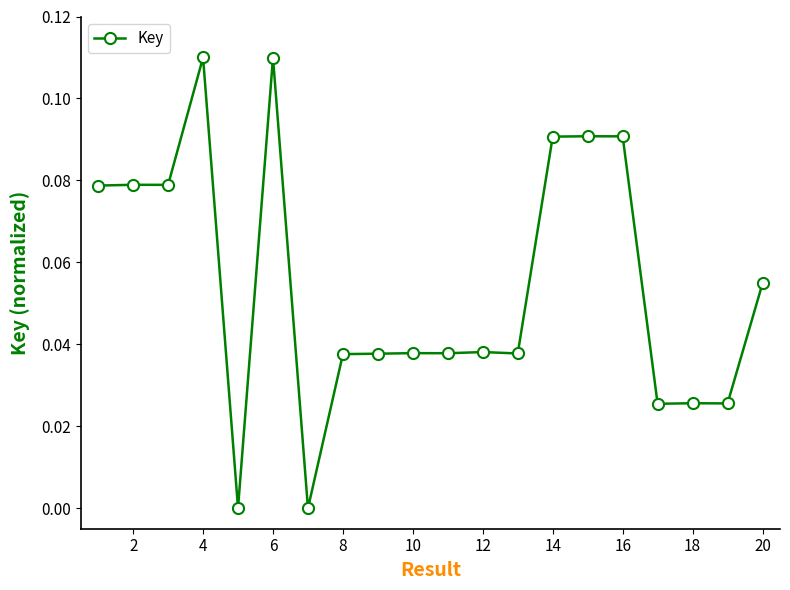

True or false: the data has more than 1 interior local peaks.

True